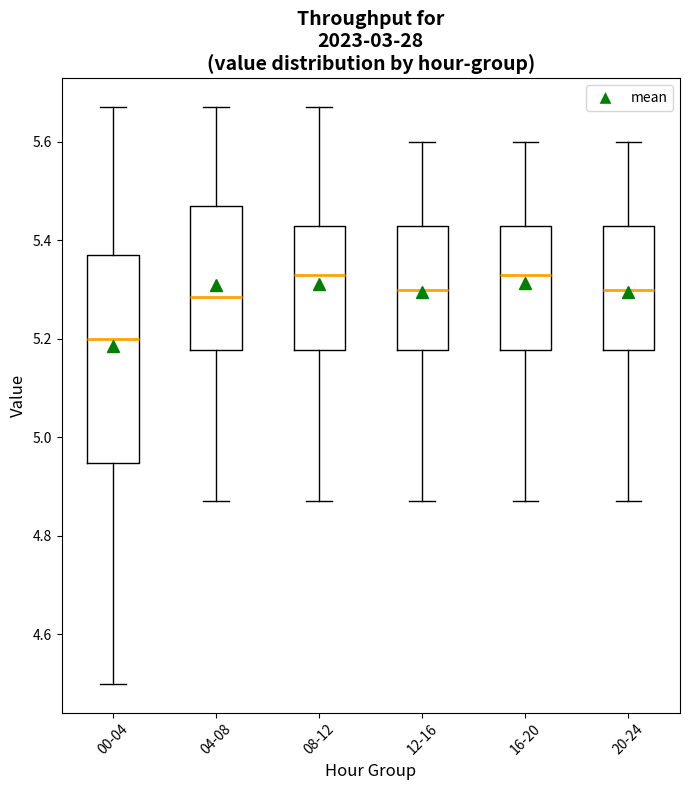

Reading left to right, read every box against the y-axis: the position of its median line, the range the box covers, and the ends of its whiskers. The values are not printed on the chart, so give them approximately, as read against the axis.

00-04: median 5.20, box 4.94 to 5.38, whiskers 4.50 to 5.68
04-08: median 5.28, box 5.18 to 5.48, whiskers 4.88 to 5.68
08-12: median 5.34, box 5.18 to 5.44, whiskers 4.88 to 5.68
12-16: median 5.30, box 5.18 to 5.44, whiskers 4.88 to 5.60
16-20: median 5.34, box 5.18 to 5.44, whiskers 4.88 to 5.60
20-24: median 5.30, box 5.18 to 5.44, whiskers 4.88 to 5.60